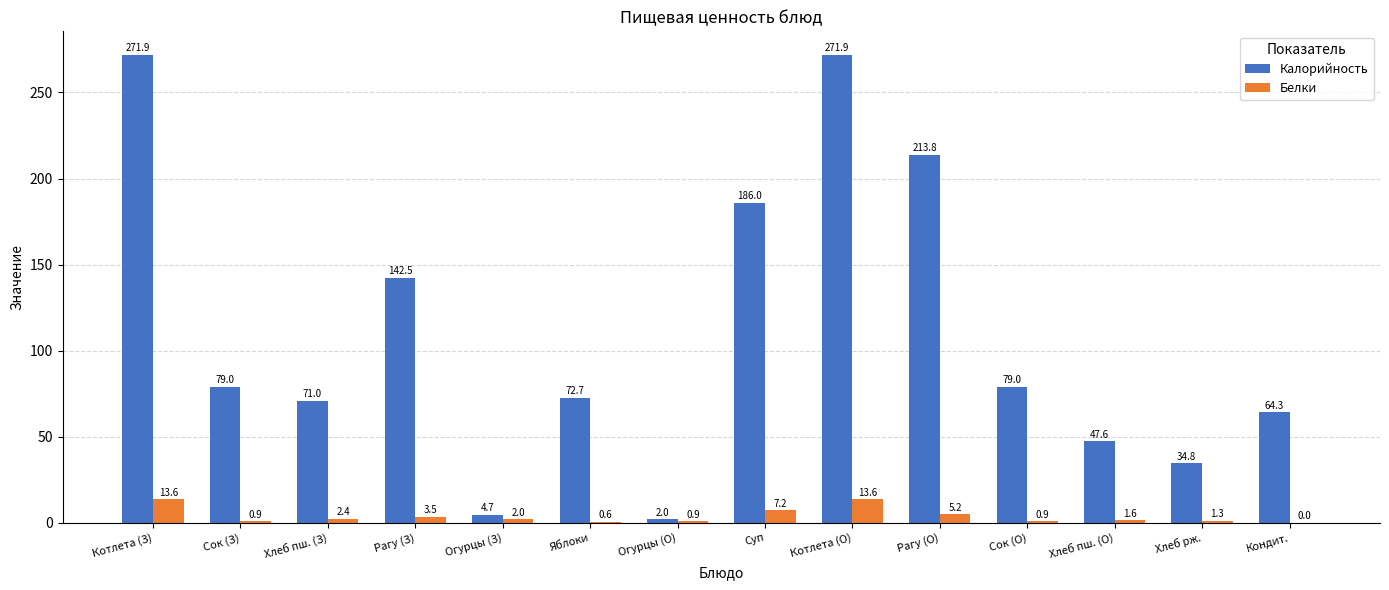

How many positive values does the Белки series have?

13